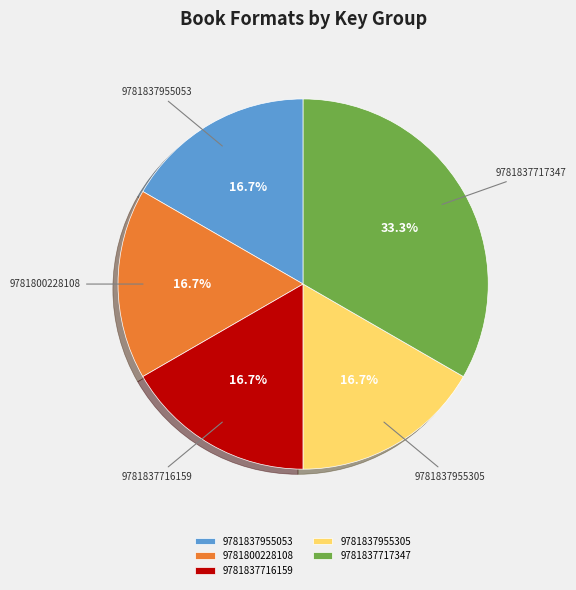

What is the largest slice in the pie chart?

9781837717347